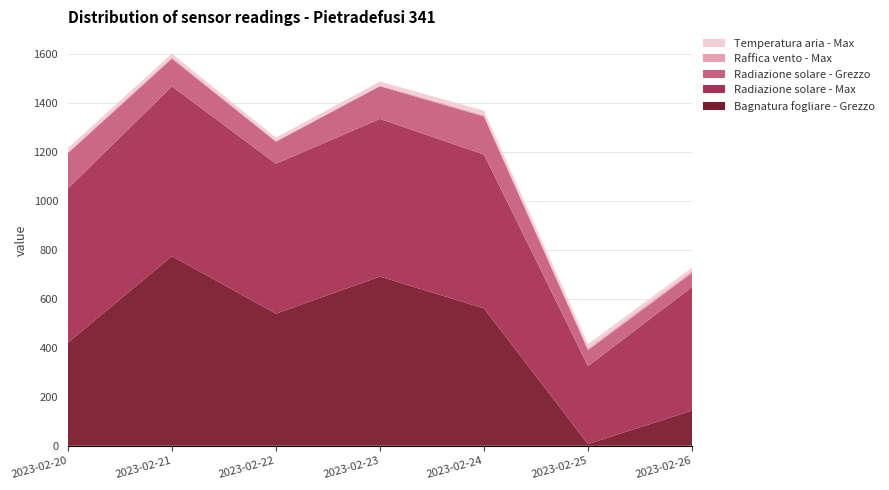

Reading right to left, transcribe all the data shown in this chart.

Bagnatura fogliare - Grezzo: 143.9	7.0	561.8	691.9	540.3	775.2	421.3
Radiazione solare - Max: 505.4	318.7	629.0	644.5	613.0	694.3	630.5
Radiazione solare - Grezzo: 57.2	65.3	155.7	133.6	90.2	113.2	144.3
Raffica vento - Max: 7.8	7.1	5.5	3.6	2.6	6.1	4.6
Temperatura aria - Max: 14.4	17.9	18.2	15.9	13.7	14.3	16.5